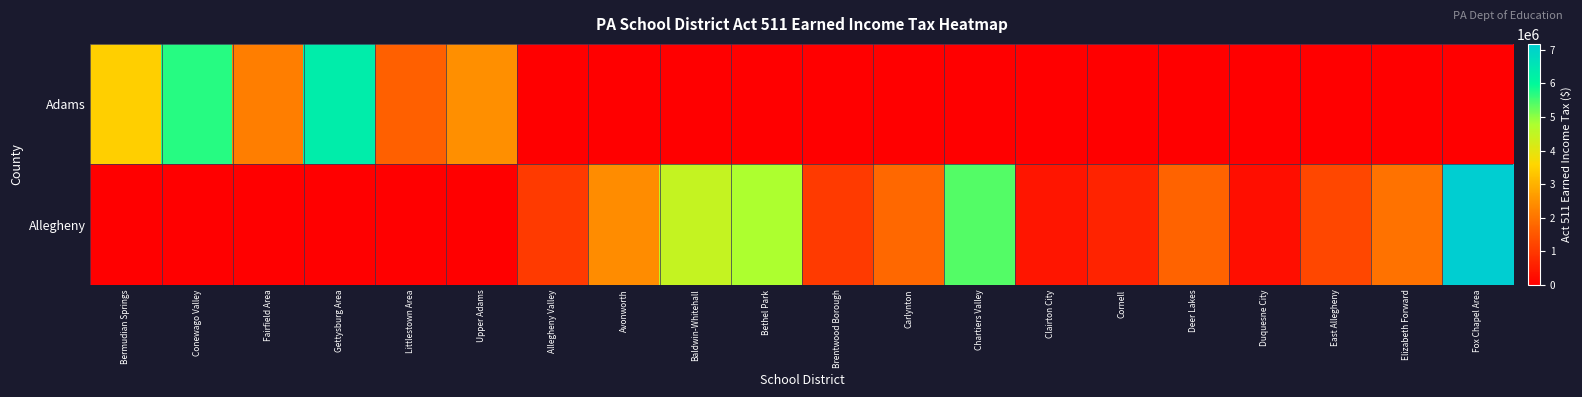

What is the greatest value displayed?

7178923.3